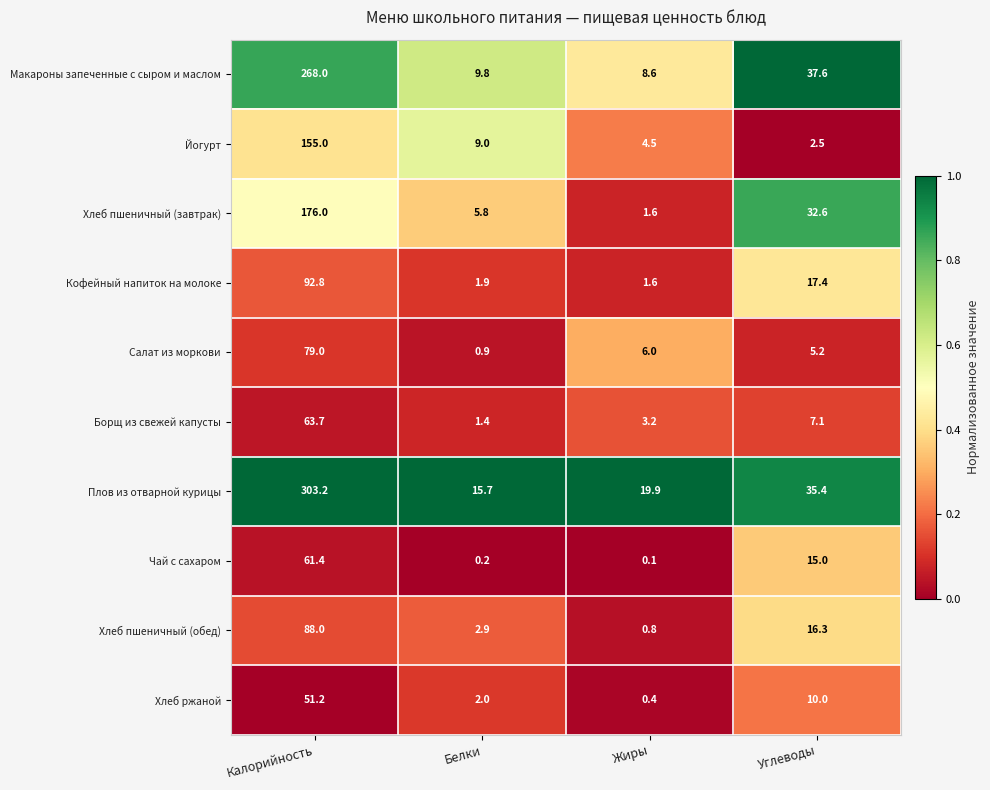

What is the greatest value displayed?

303.2